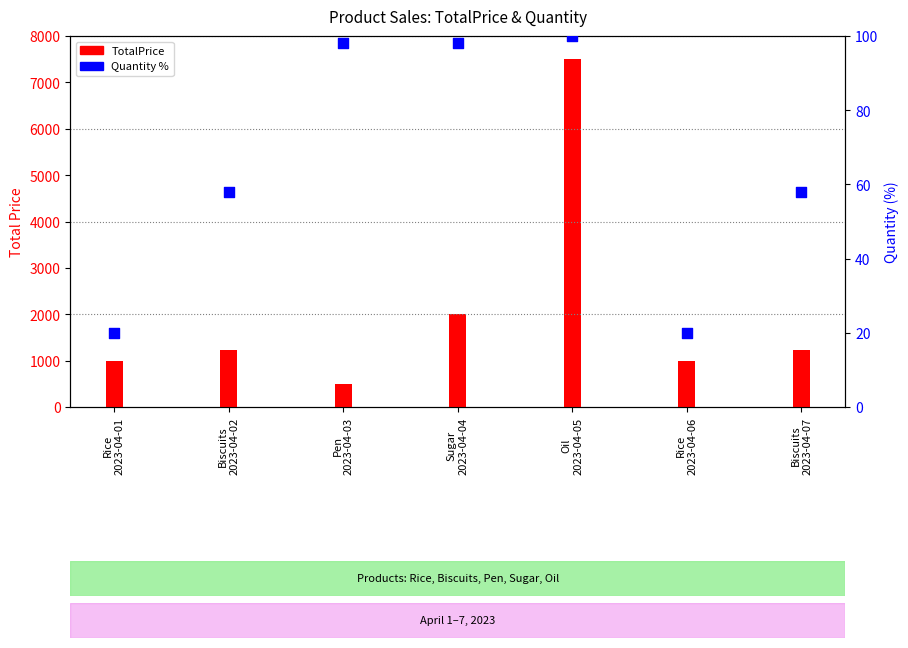

At how many categories does at least one series exceed 6124?

1